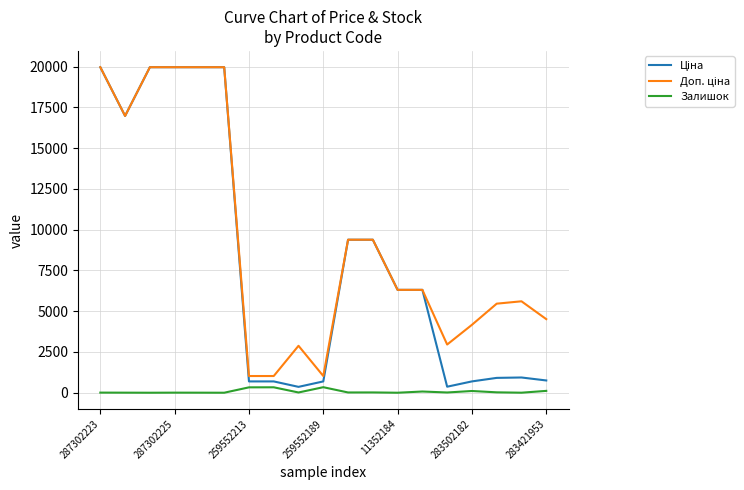

Does the chart display data point markers on the line(s)?

No